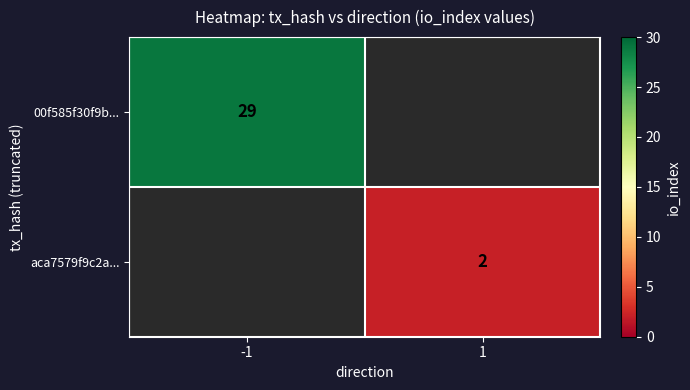

Is it true that 00f585f30f9b... equals 40.7 at -1?

False